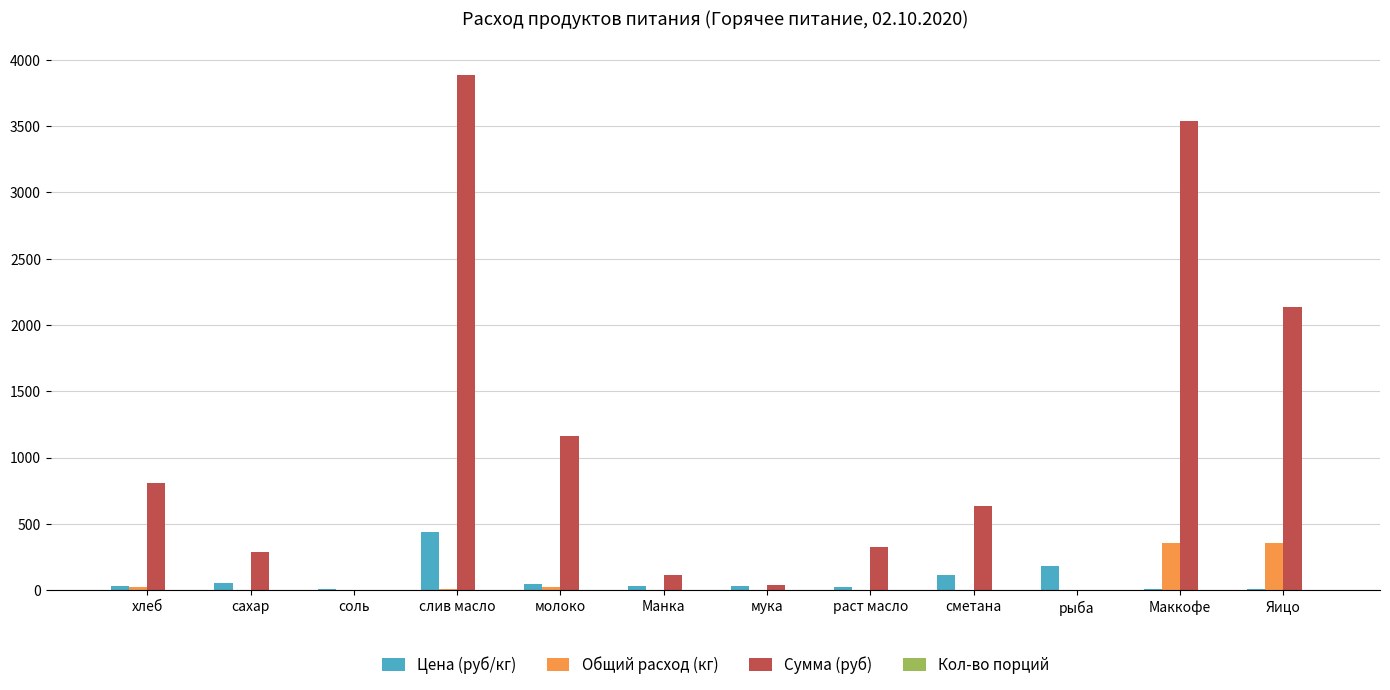

Which series changed the most between мука and сметана?

Сумма (руб)